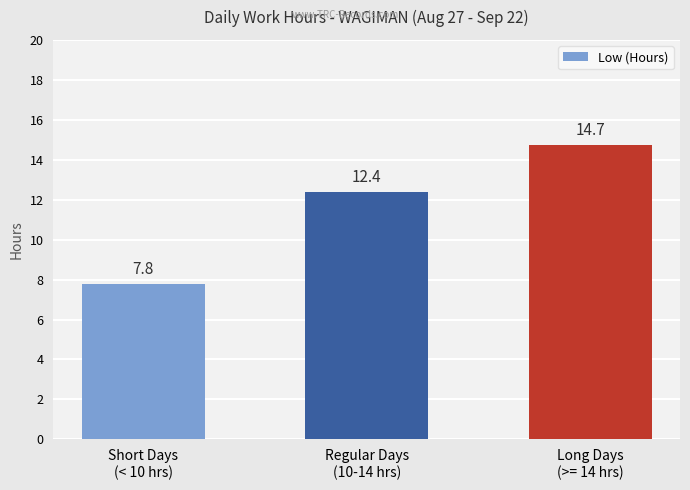

What is the difference between the values at Long Days
(>= 14 hrs) and Short Days
(< 10 hrs)?

7.0